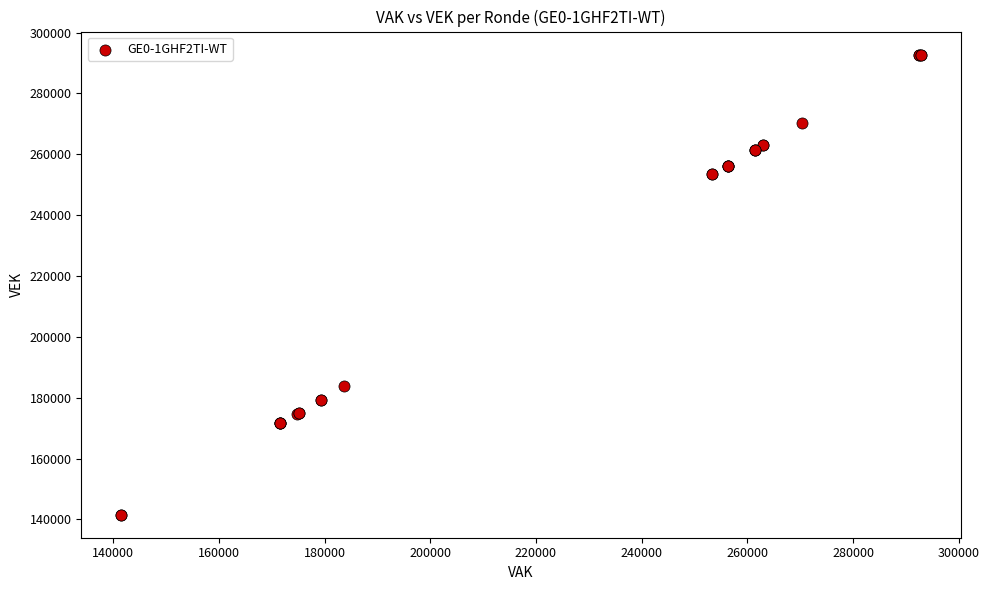

What Y value in the scatter plot is closest to 217156?

183872